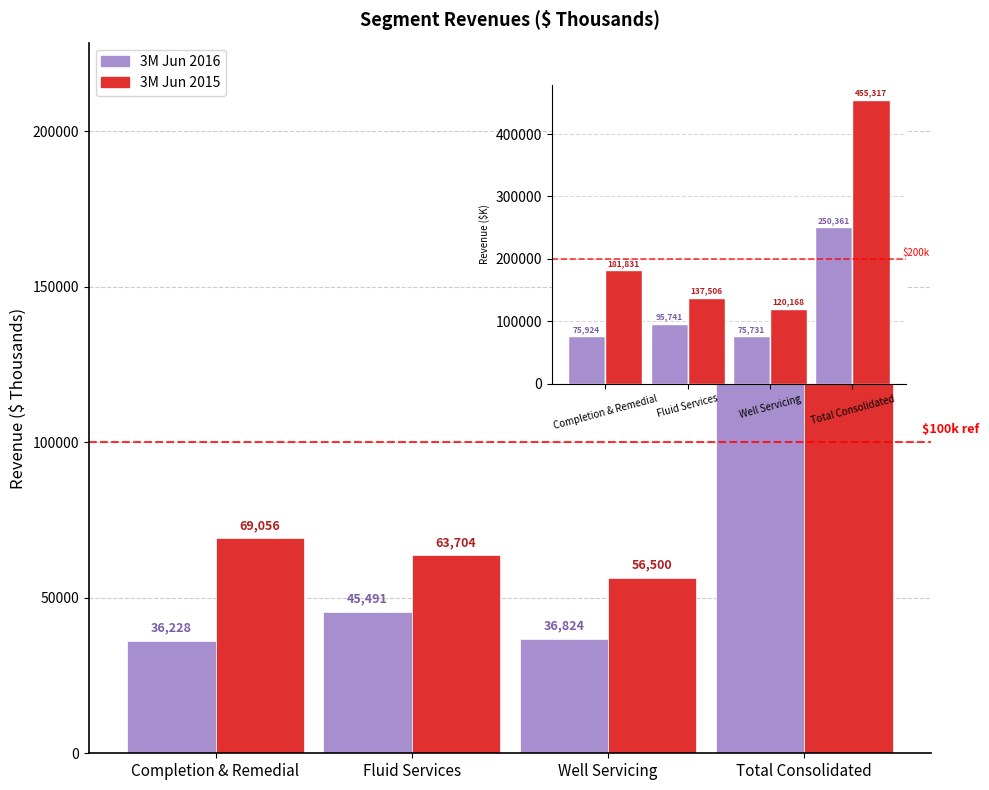

At which label is 3M Jun 2016 closest to 78116?

Fluid Services